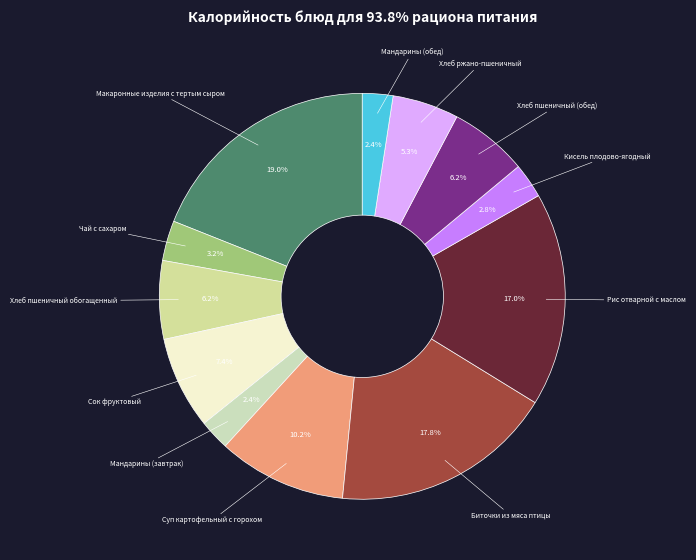

Count the number of slices in the pie.

12